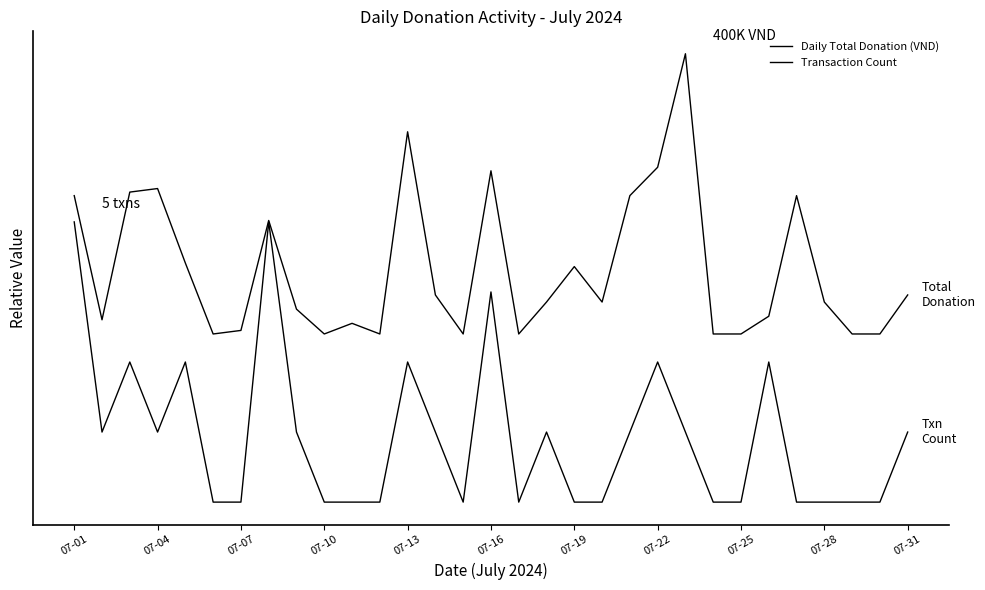

At how many categories does at least one series exceed 0?

31